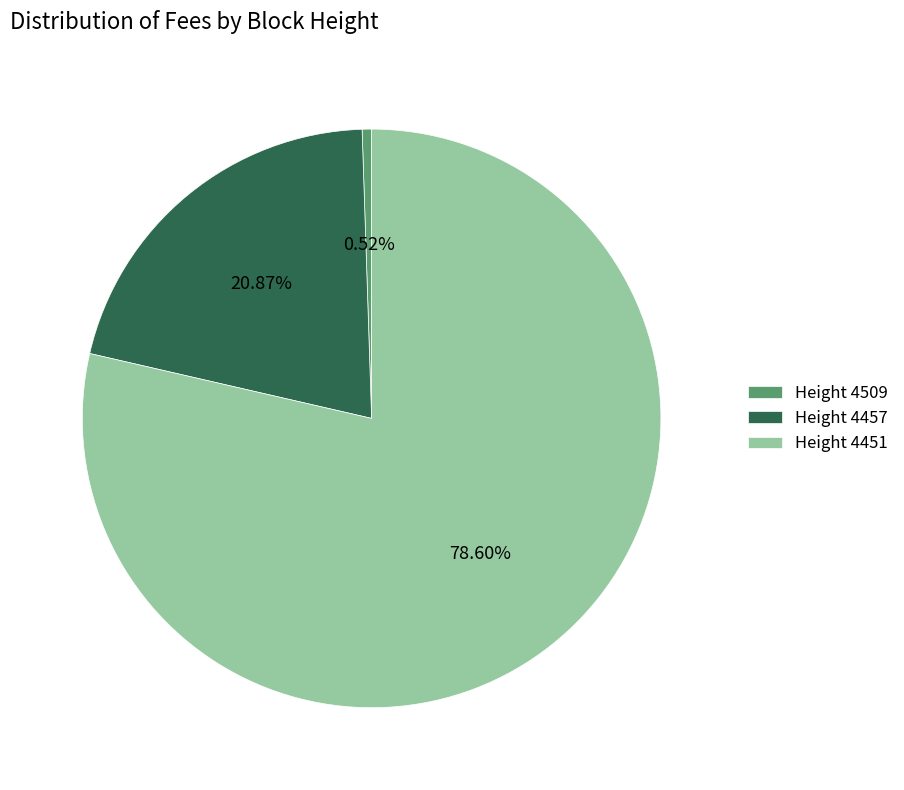

Rank the categories by value from highest to lowest.

Height 4451, Height 4457, Height 4509